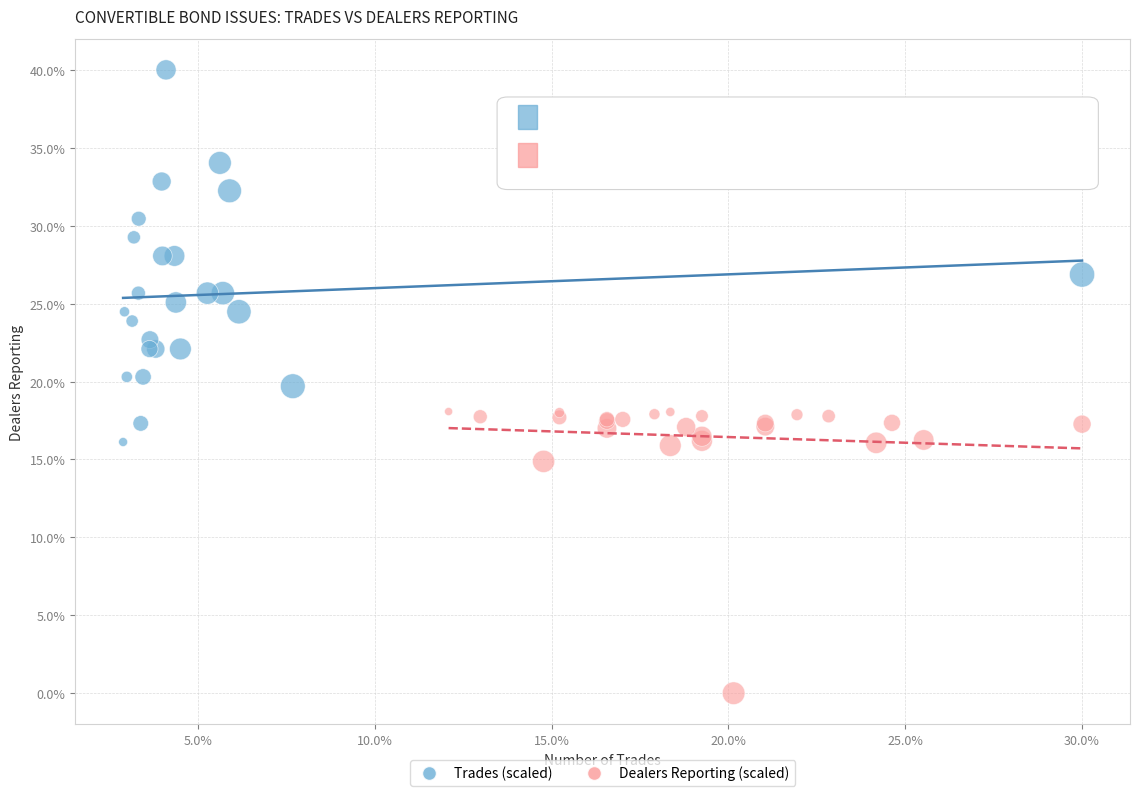

Which series contains the lowest Y value?

Dealers Reporting (scaled)